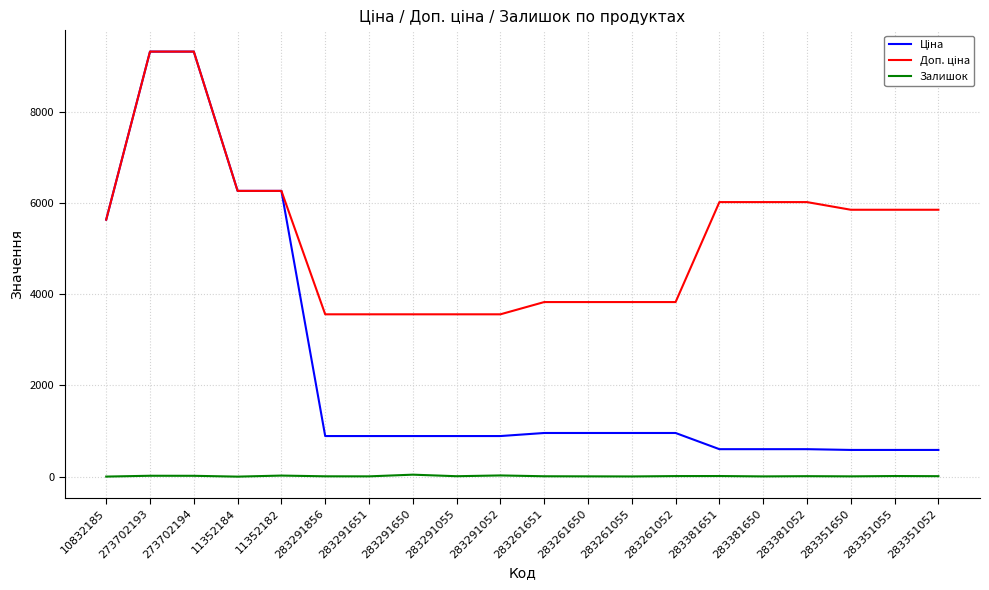

What is the maximum value shown in the chart?

9321.4